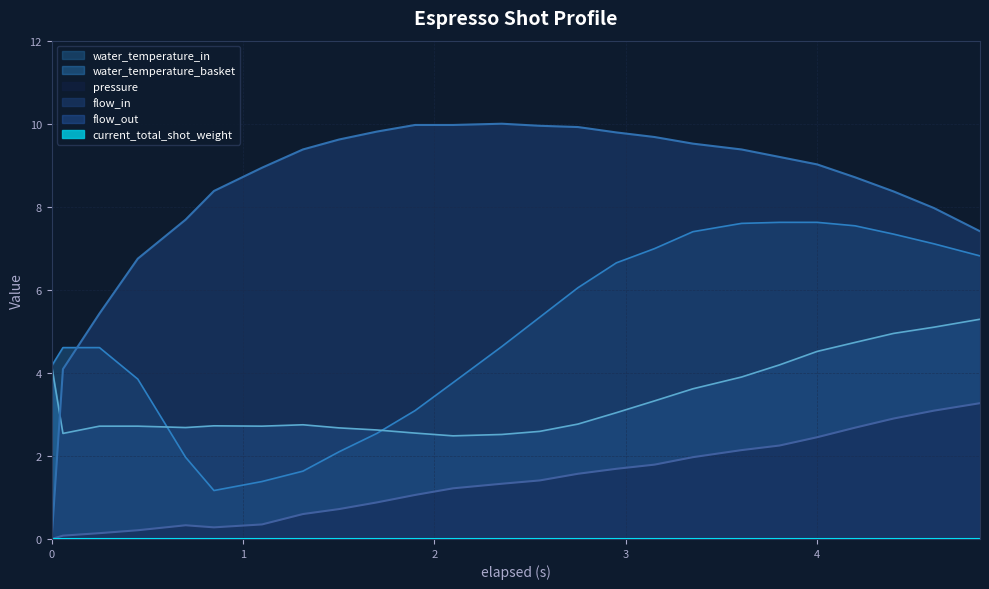

Does the chart display data point markers on the line(s)?

No